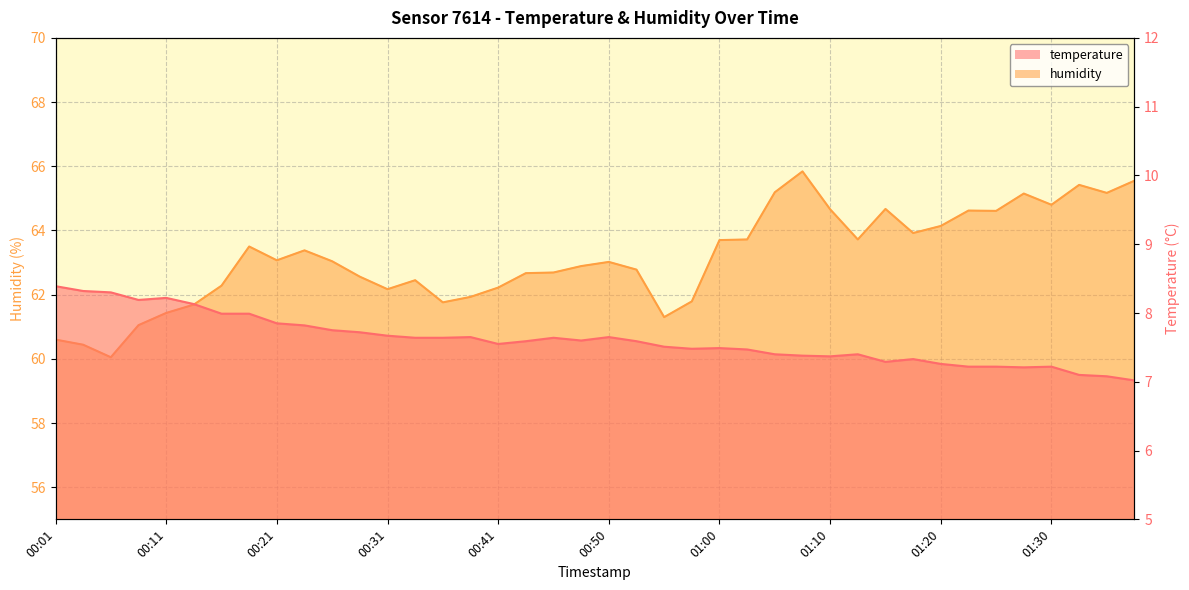

Reading right to left, list all the values displayed in this chart.

temperature: 7.0	7.1	7.1	7.2	7.2	7.2	7.2	7.3	7.3	7.3	7.4	7.4	7.4	7.4	7.5	7.5	7.5	7.5	7.6	7.7	7.6	7.6	7.6	7.5	7.7	7.6	7.6	7.7	7.7	7.8	7.8	7.8	8.0	8.0	8.1	8.2	8.2	8.3	8.3	8.4
humidity: 65.5	65.2	65.4	64.8	65.2	64.6	64.6	64.1	63.9	64.7	63.7	64.7	65.8	65.2	63.7	63.7	61.8	61.3	62.8	63.0	62.9	62.7	62.7	62.2	61.9	61.8	62.5	62.2	62.6	63.0	63.4	63.1	63.5	62.3	61.7	61.4	61.0	60.0	60.4	60.6